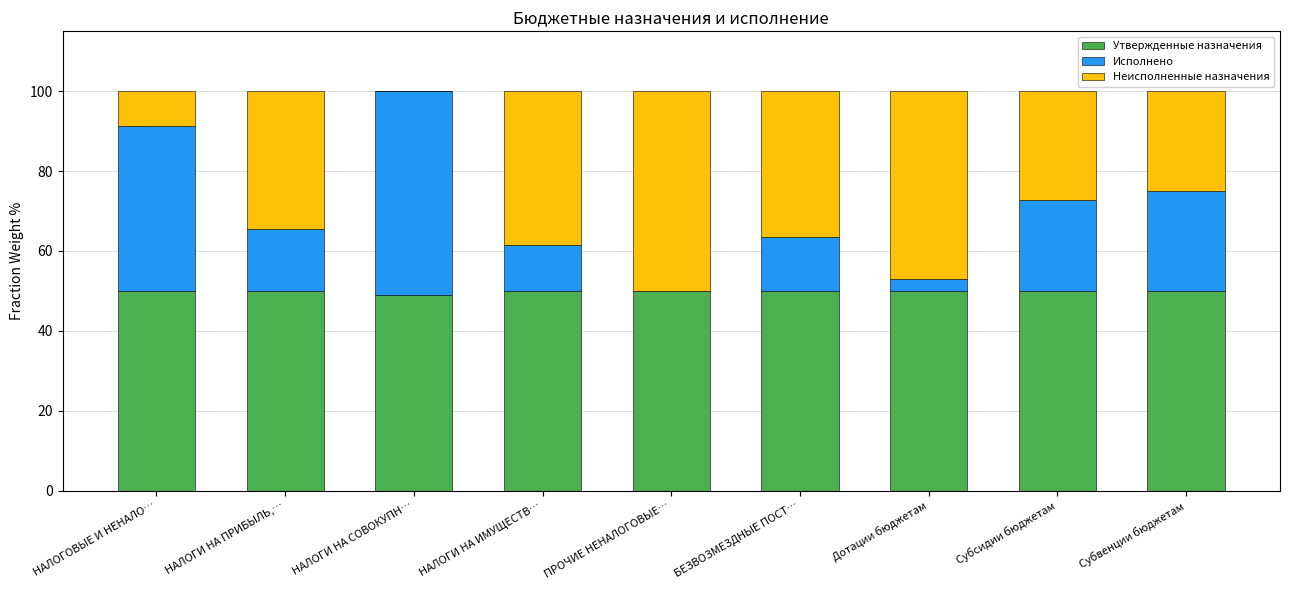

Are the bars grouped side by side (vs. stacked)?

No